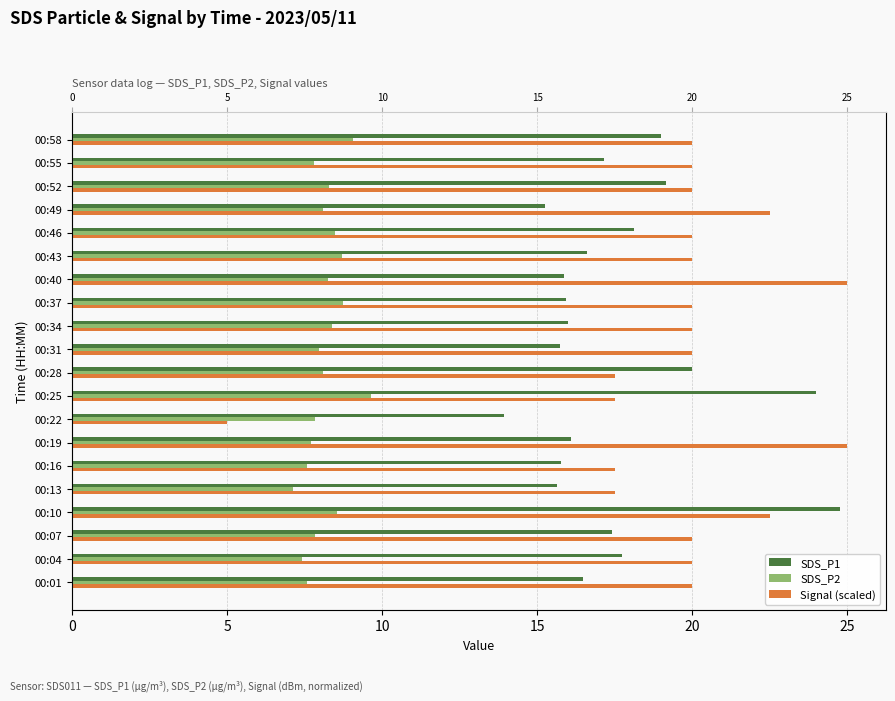

What is the approximate value of Signal (scaled) at 00:04?

20.0